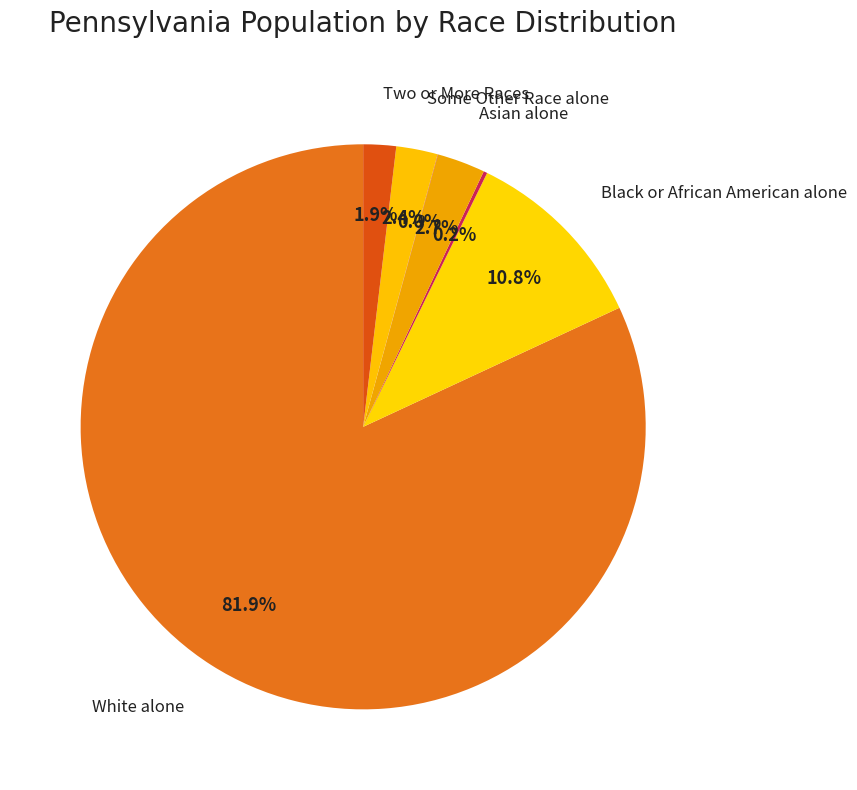

Count the number of slices in the pie.

7